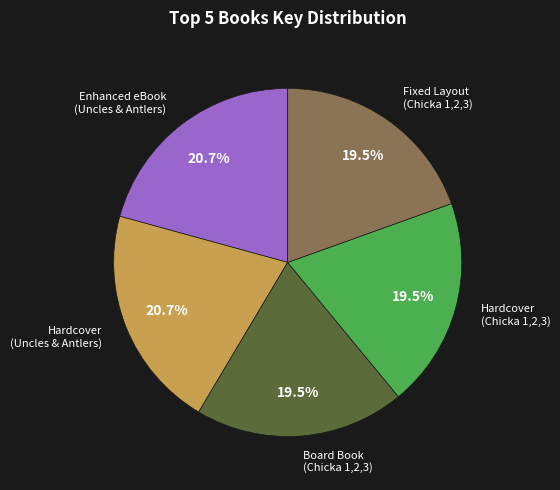

How many slices are in this pie chart?

5